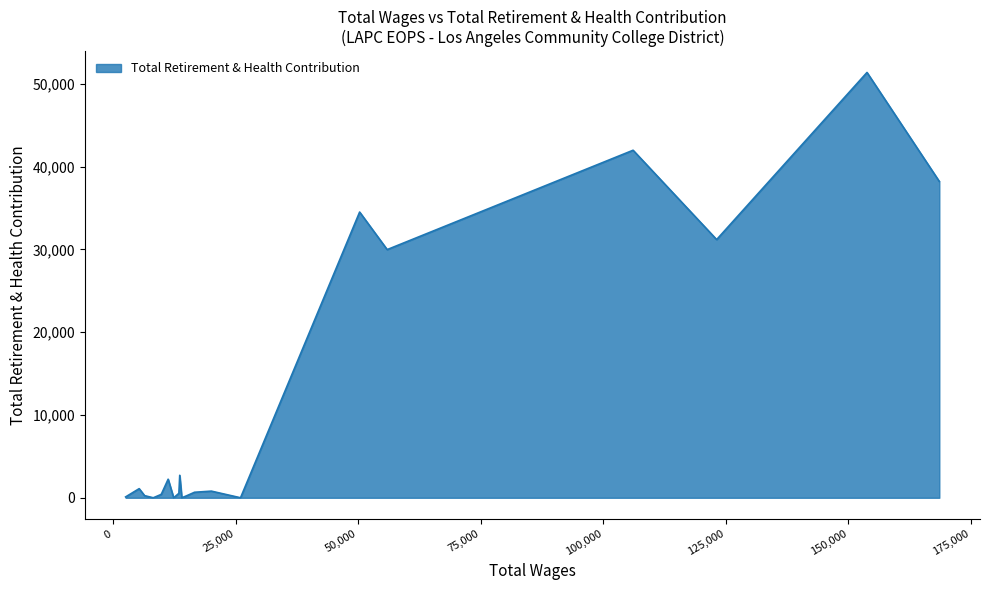

Is this an area chart (filled region under the line)?

Yes